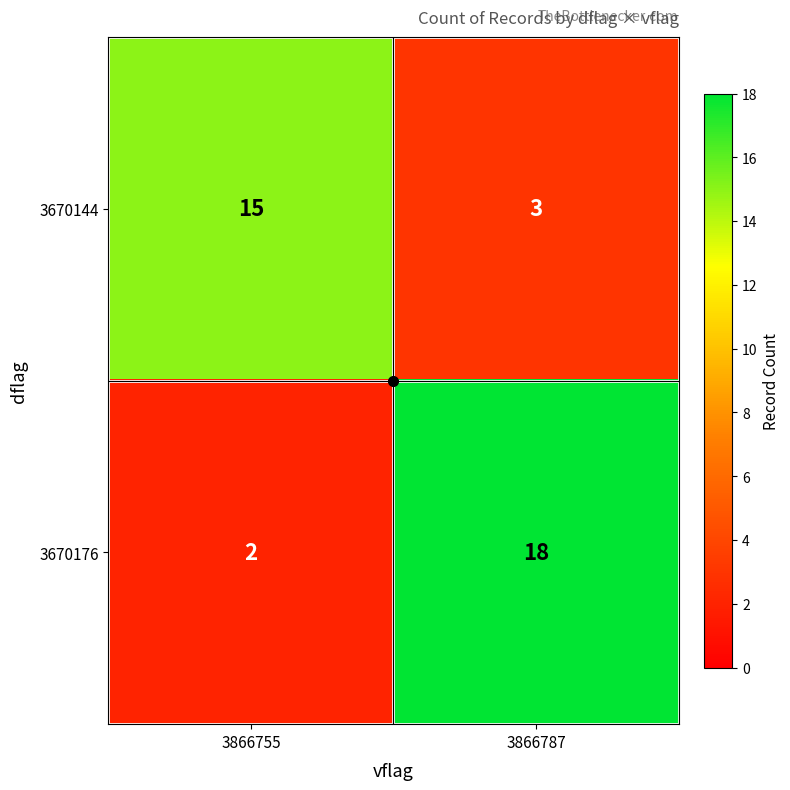

What is the total value across all series at 3866787?

21